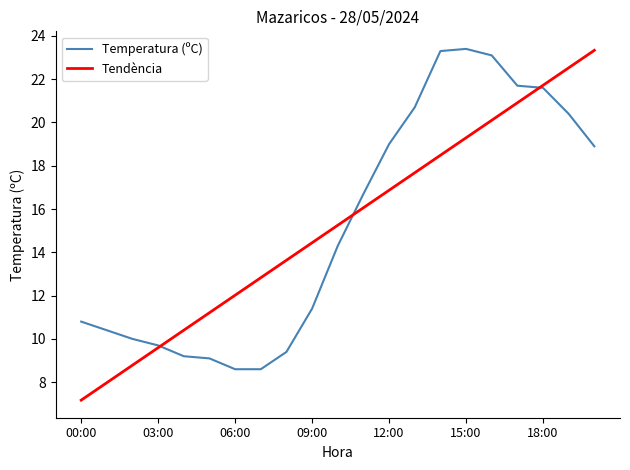

Which series has the widest spread of values?

Tendència